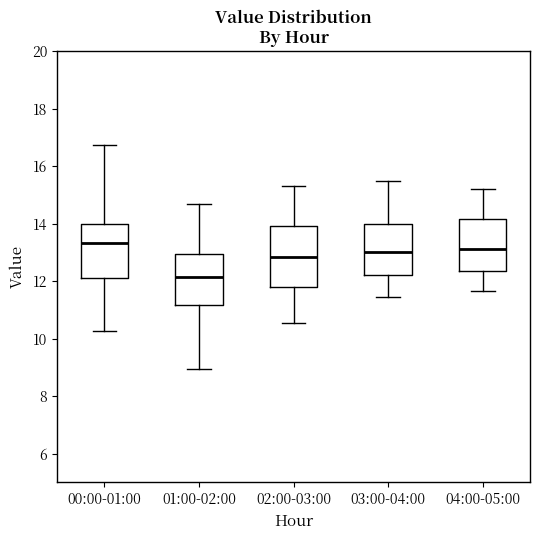

Reading left to right, transcribe this box plot: for each box, give where its median line is, the range the box spans, and where its two whiskers end, as read against the y-axis. The values are not printed on the chart, so give them approximately, as read against the axis.

00:00-01:00: median 13.4, box 12.0 to 14.0, whiskers 10.2 to 16.8
01:00-02:00: median 12.2, box 11.2 to 13.0, whiskers 9.0 to 14.8
02:00-03:00: median 12.8, box 11.8 to 14.0, whiskers 10.6 to 15.4
03:00-04:00: median 13.0, box 12.2 to 14.0, whiskers 11.4 to 15.6
04:00-05:00: median 13.2, box 12.4 to 14.2, whiskers 11.6 to 15.2